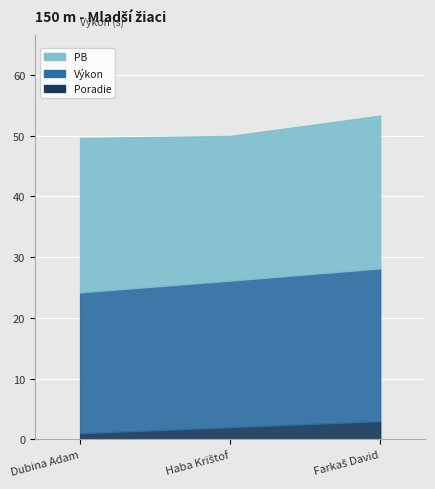

Between Farkaš David and Dubina Adam, which is larger?

Farkaš David